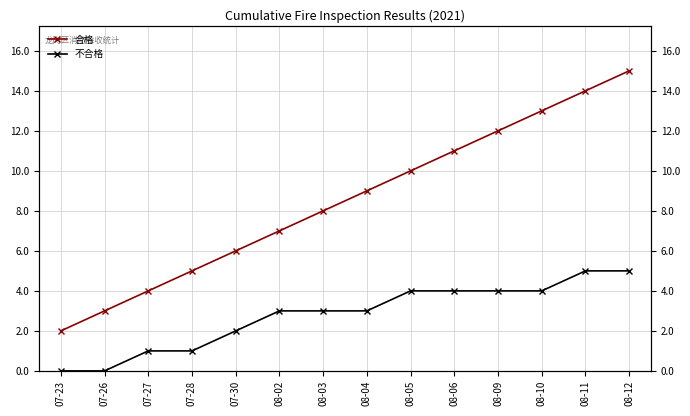

At which category is the sum across all series the highest?

08-12